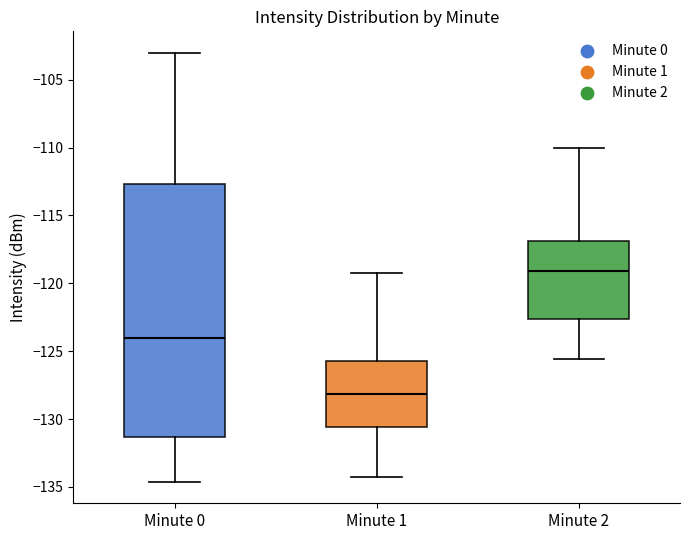

Reading left to right, transcribe this box plot: for each box, give where its median line is, the range the box spans, and where its two whiskers end, as read against the y-axis. The values are not printed on the chart, so give them approximately, as read against the axis.

Minute 0: median -124.0, box -131.5 to -112.5, whiskers -134.5 to -103.0
Minute 1: median -128.0, box -130.5 to -125.5, whiskers -134.0 to -119.0
Minute 2: median -119.0, box -122.5 to -117.0, whiskers -125.5 to -110.0